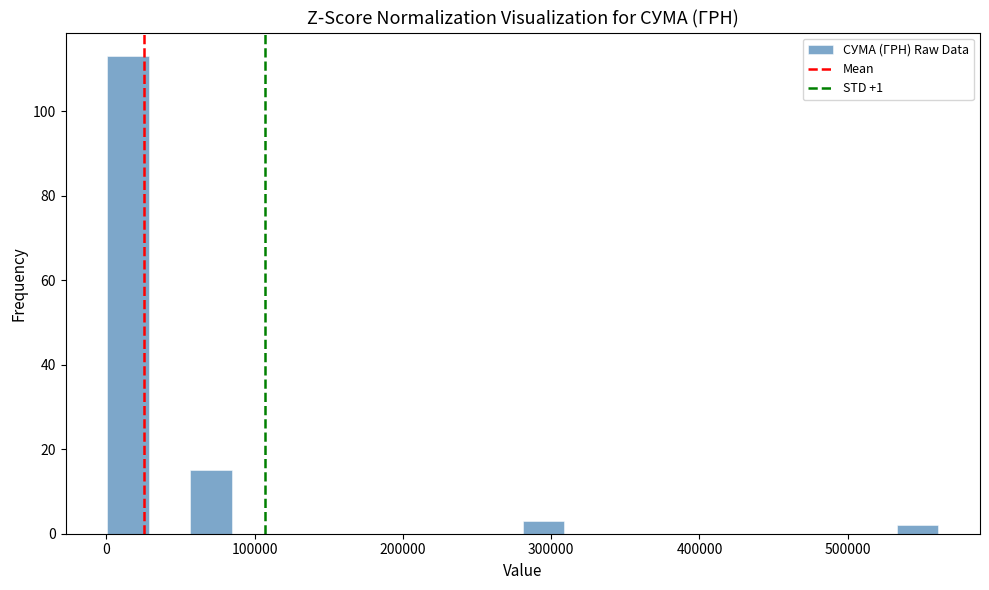

Read against the x-axis, roughly where is the centre of the tallest bar?

10000